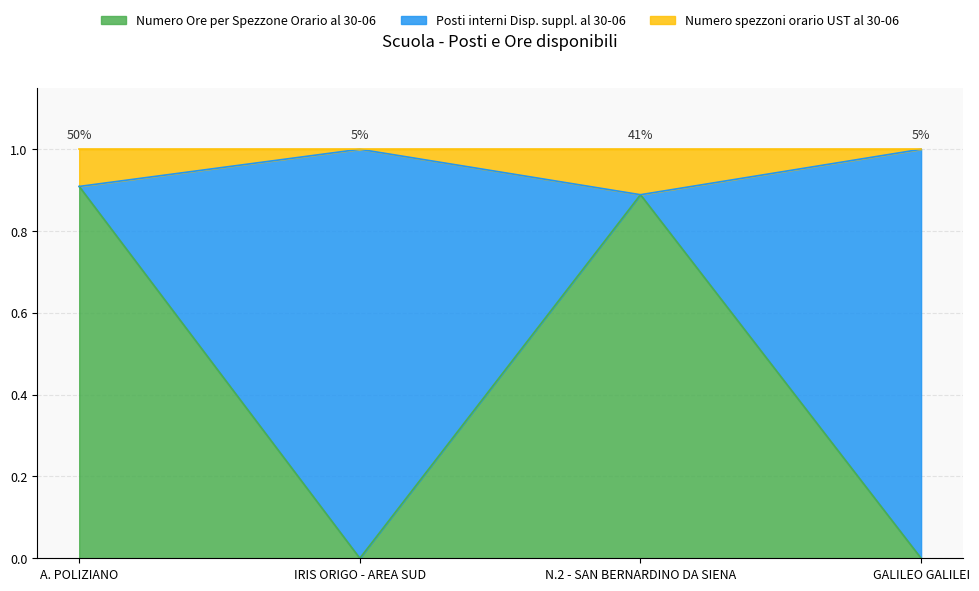

What is the label of the 4th point from the left?

GALILEO GALILEI